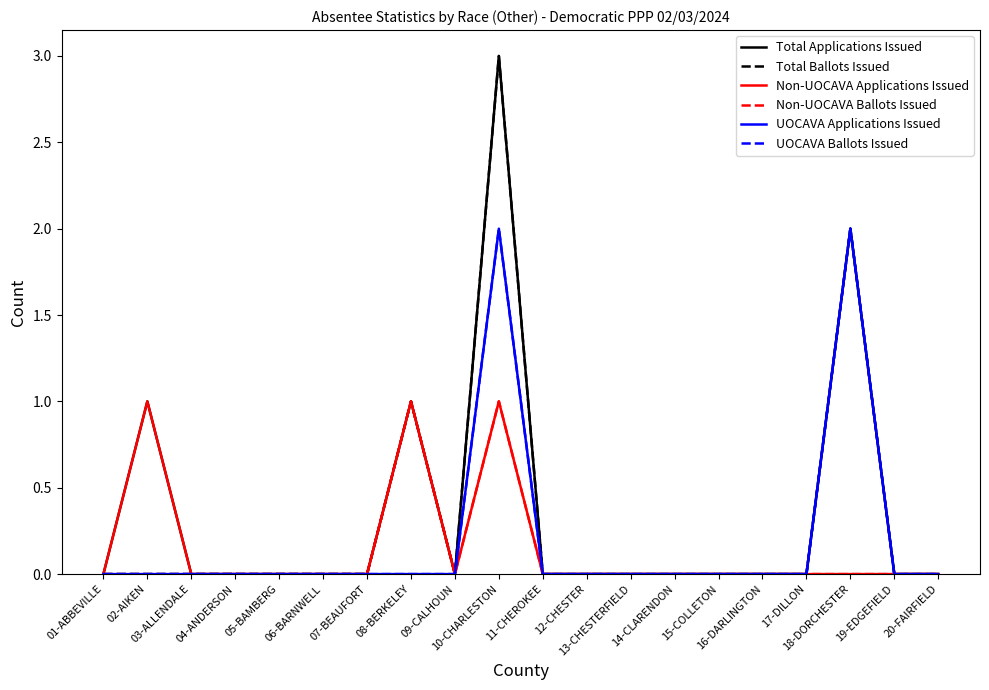

Between 10-CHARLESTON and 18-DORCHESTER, which series saw the biggest shift?

Total Applications Issued